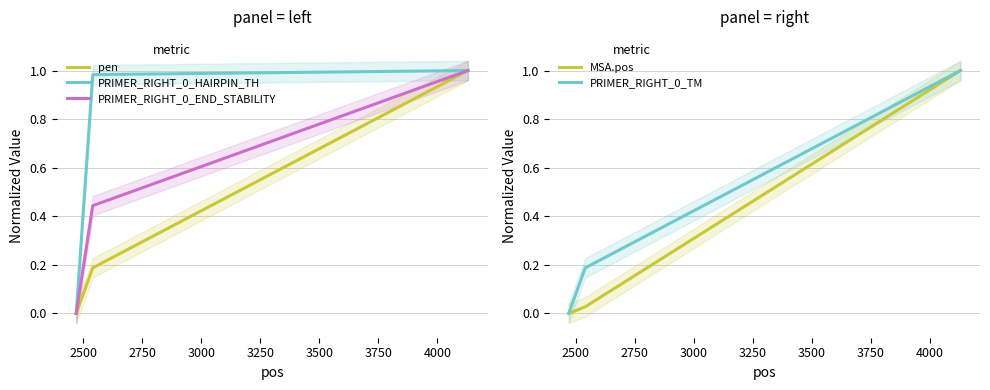

The pen series shows 0.4 at 2250. True or false?

False